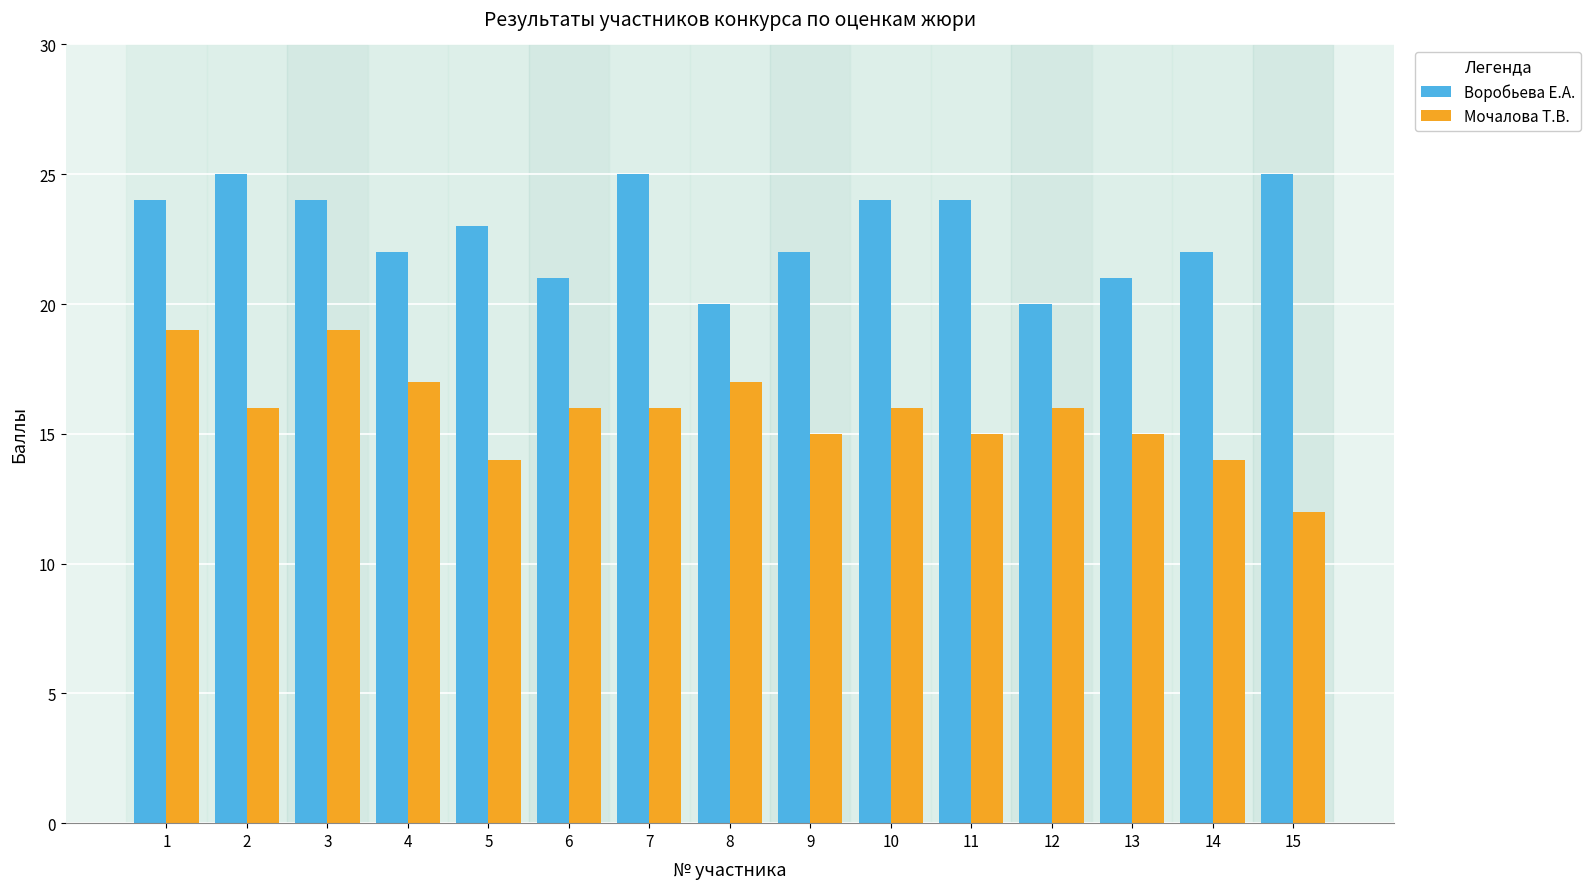

Reading left to right, extract all data points from this chart.

Воробьева Е.А.: 24	25	24	22	23	21	25	20	22	24	24	20	21	22	25
Мочалова Т.В.: 19	16	19	17	14	16	16	17	15	16	15	16	15	14	12